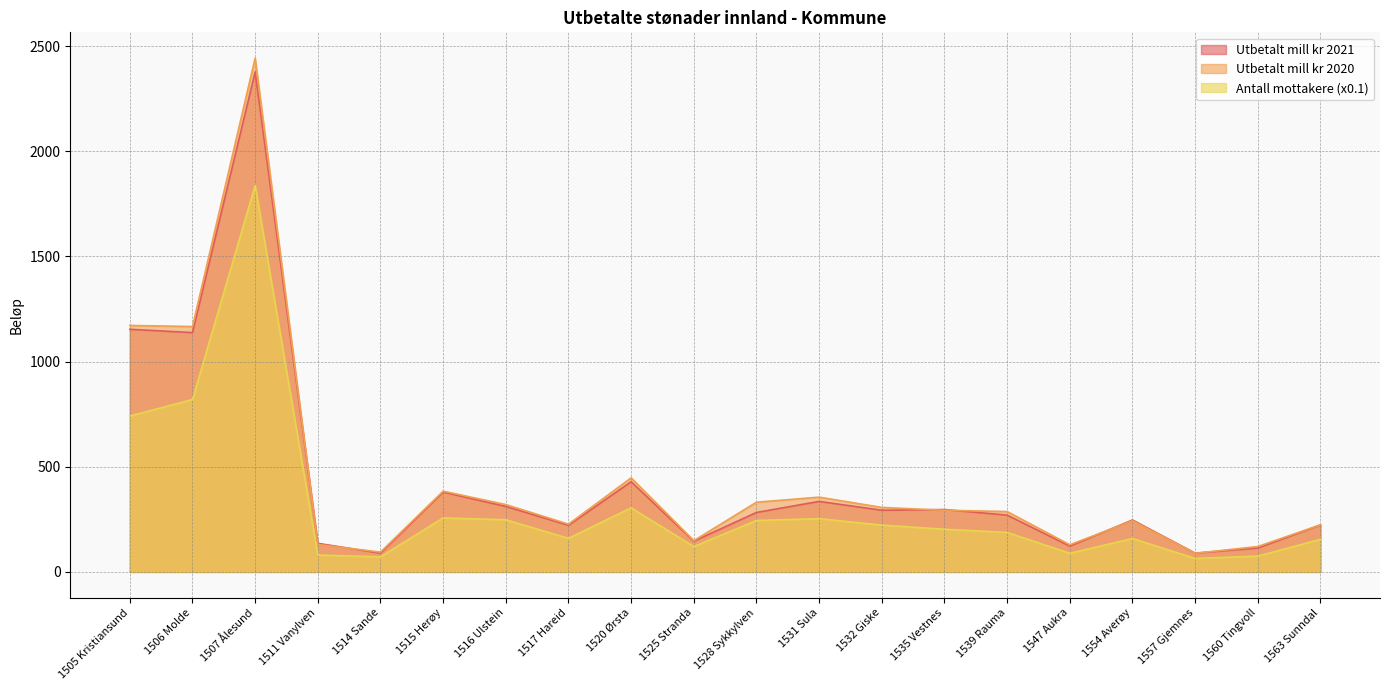

How many values in the Utbetalt mill kr 2020 series are below 293?

10